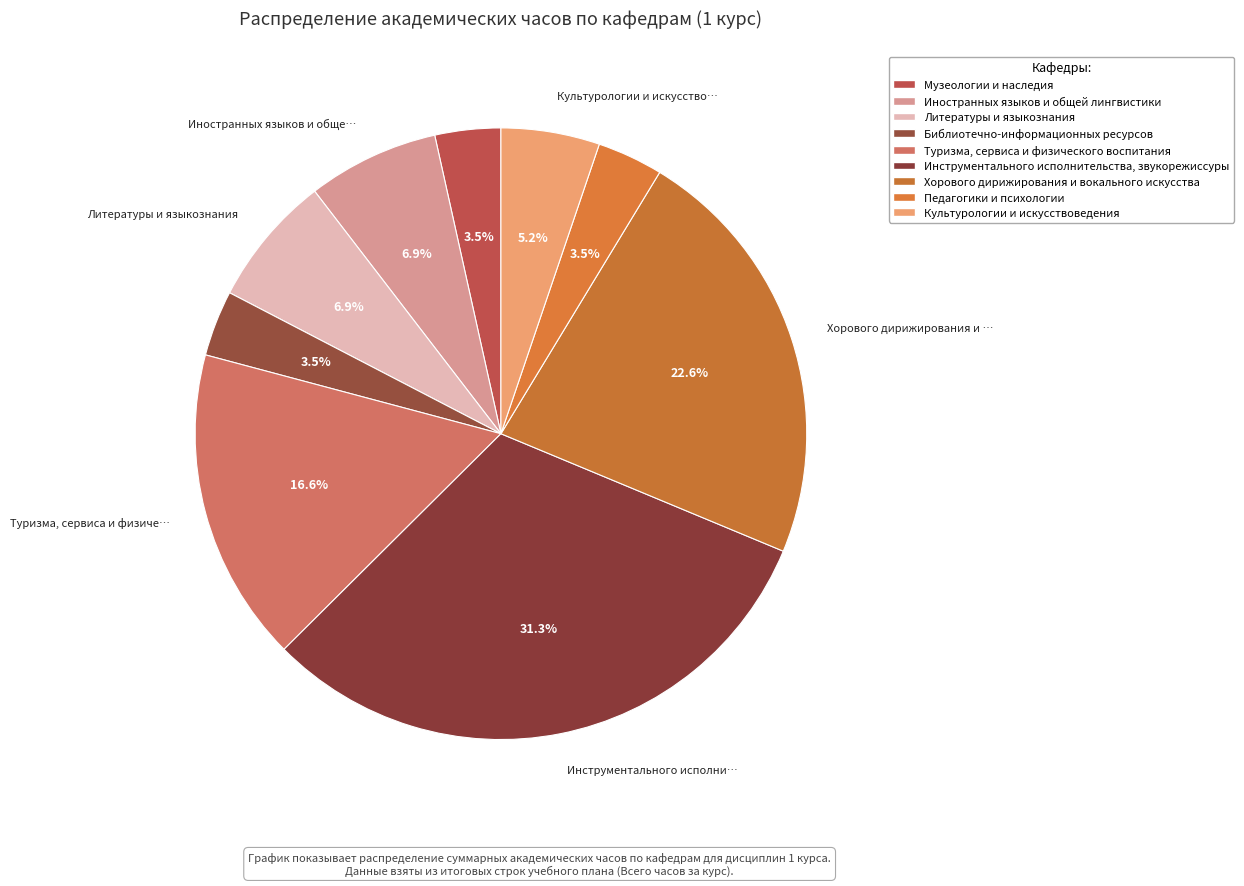

To the nearest percent, what portion does Педагогики и психологии represent?

3%